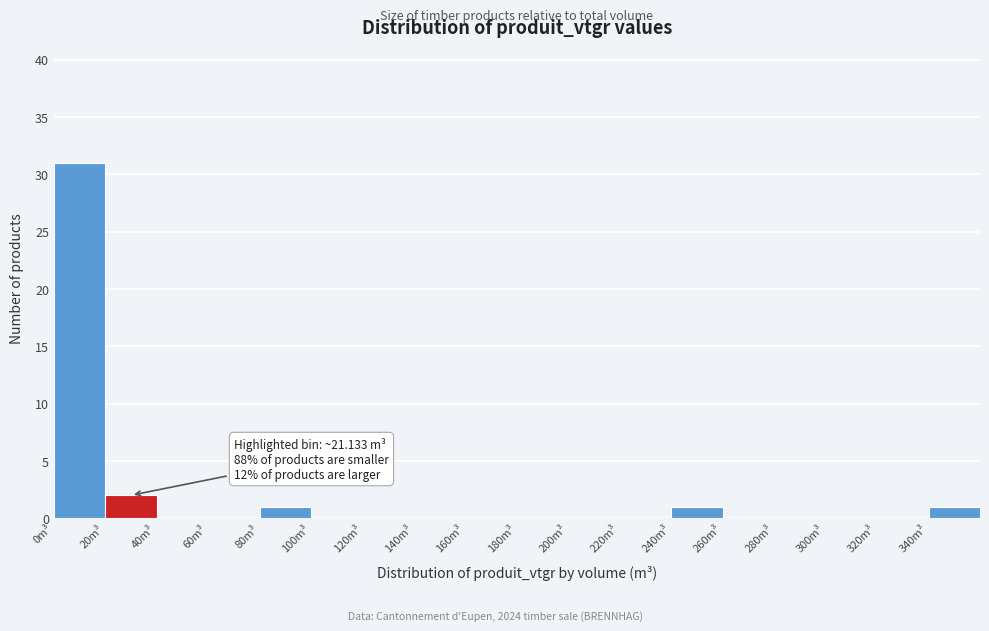

Which range on the x-axis has the tallest bar?

0 to 20